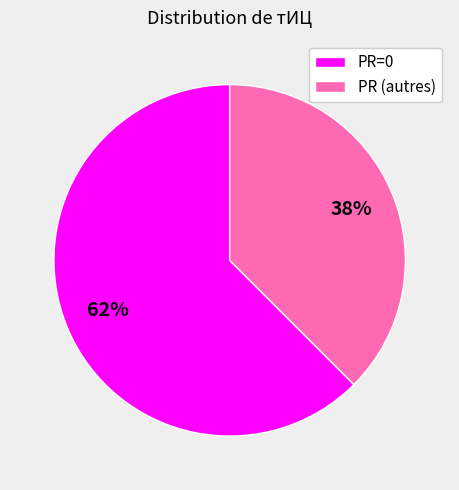

What is the largest slice in the pie chart?

PR=0